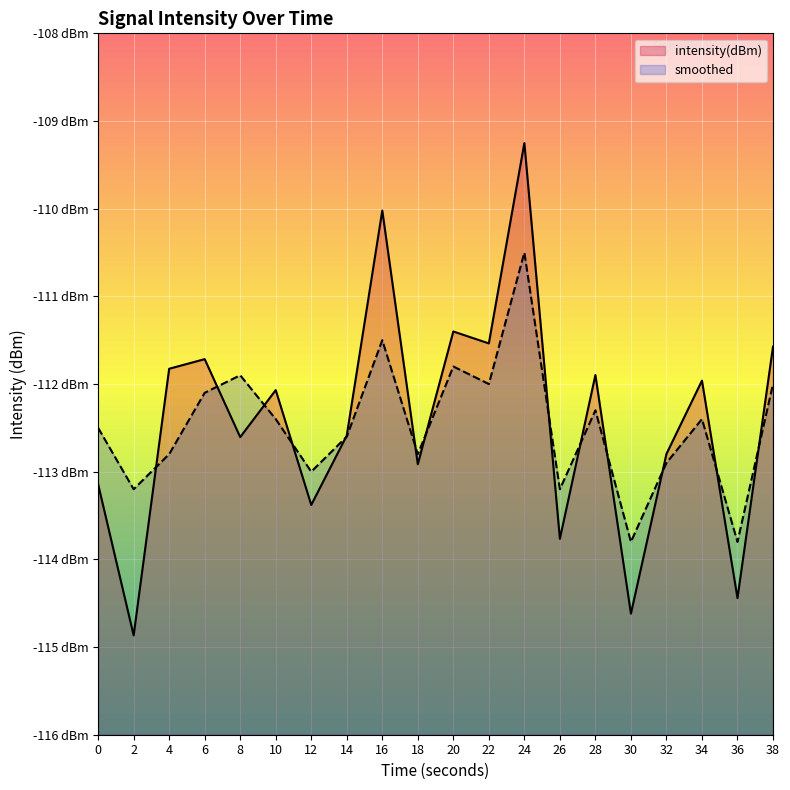

What is the difference between the second highest and minimum values in the smoothed series?

2.3